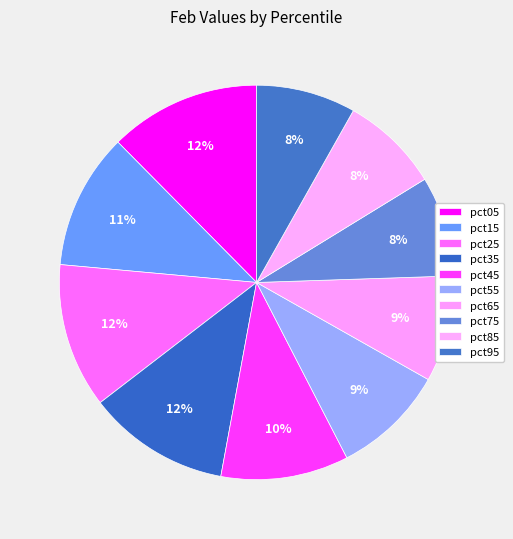

Which slice is the smallest?

pct85